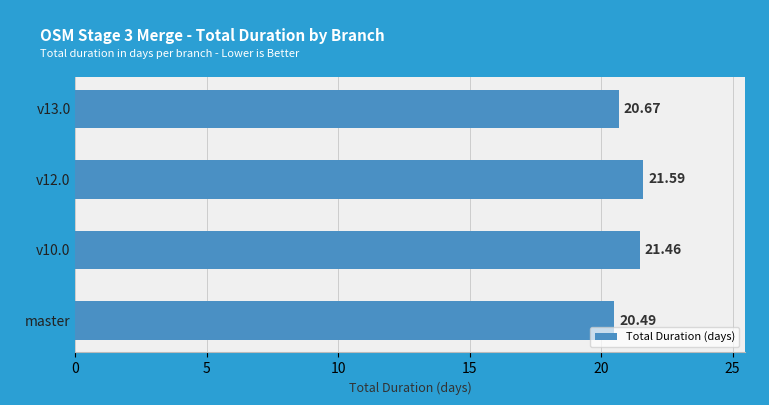

How many series are shown in this chart?

1